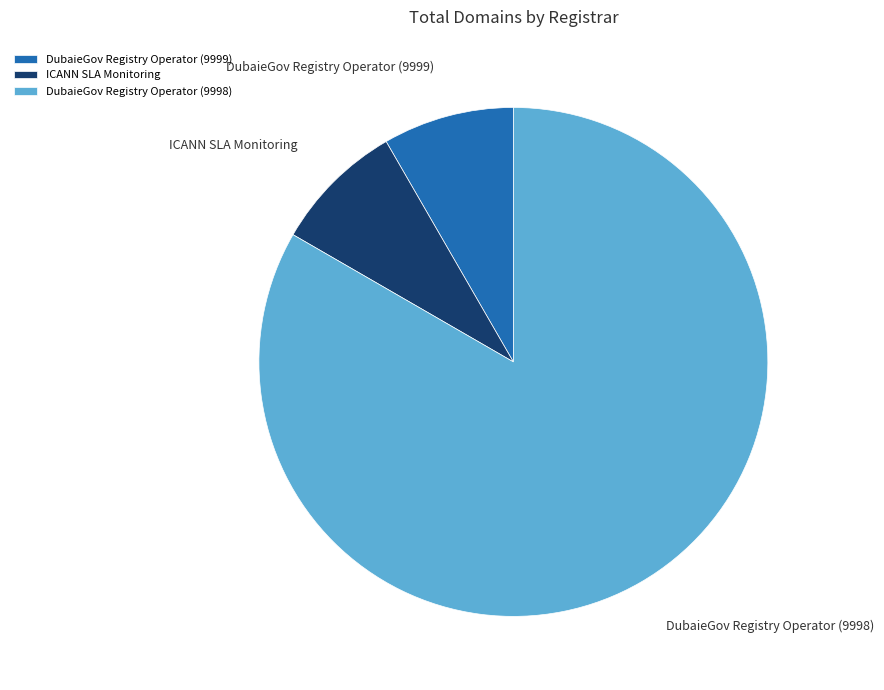

Does ICANN SLA Monitoring account for over 50% of the chart?

No